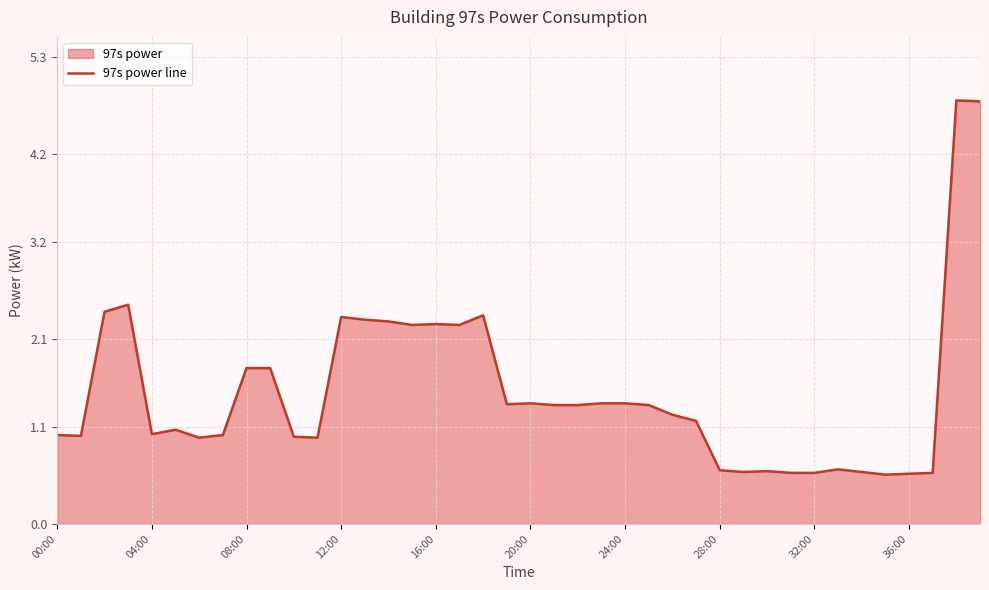

What position from the left is 19?

20